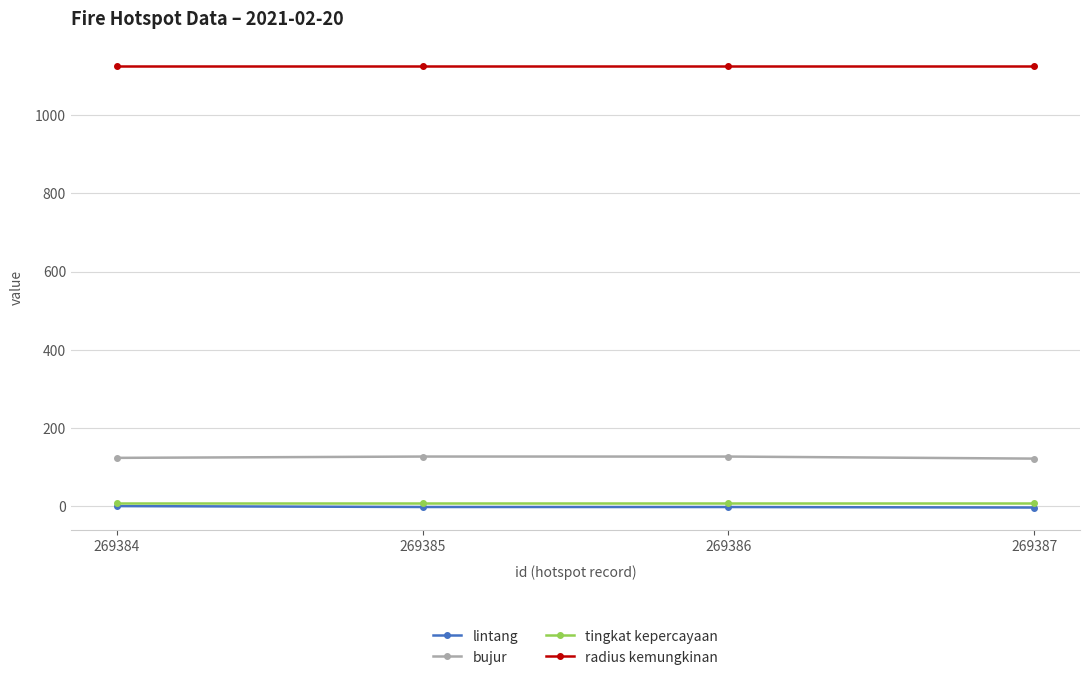

Which series has the largest range (max minus min)?

bujur